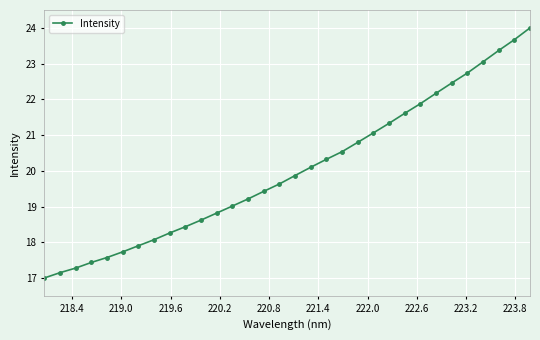

True or false: there are more than 2 points higher than both neighbors.

False